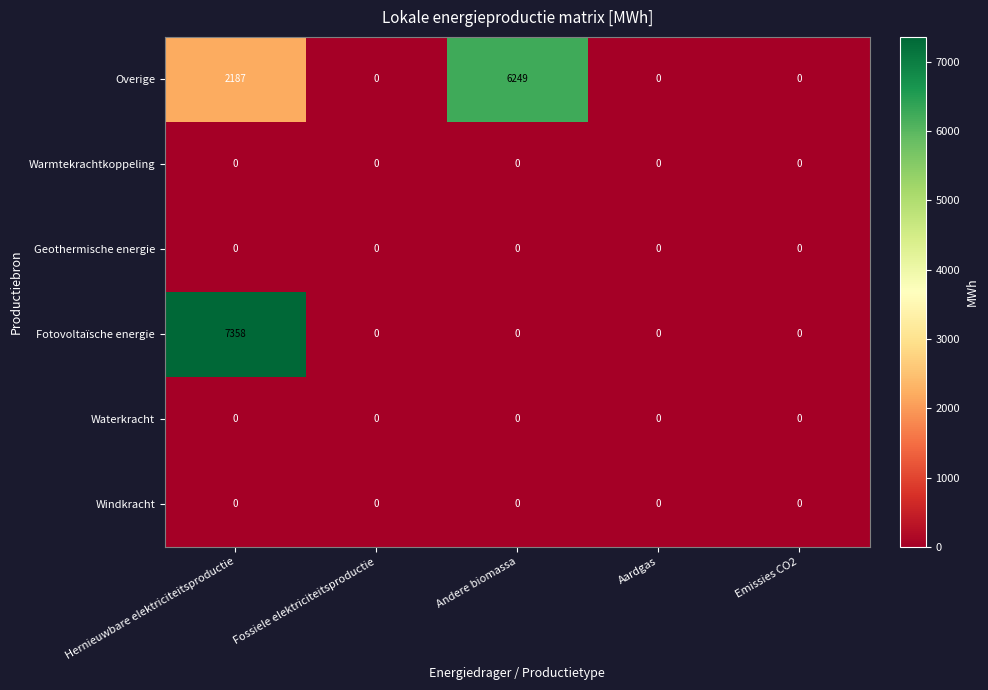

Between Andere biomassa and Aardgas, which series saw the biggest shift?

Overige